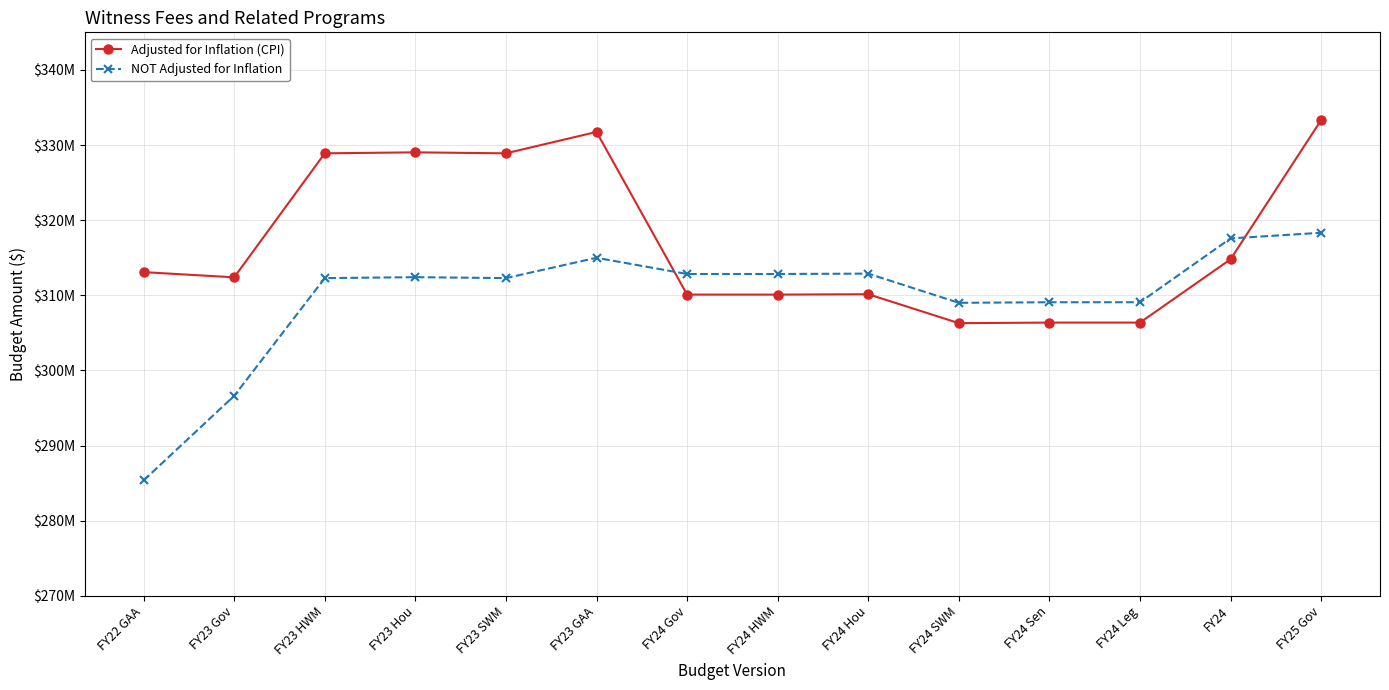

Is this an area chart (filled region under the line)?

No